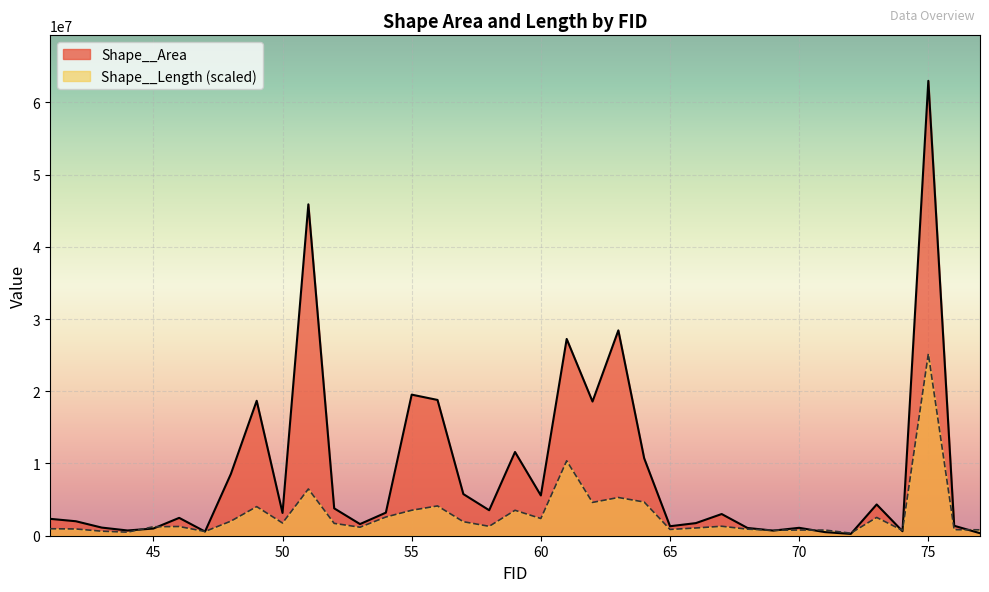

Which series changed the most between 65 and 76?

Shape__Area